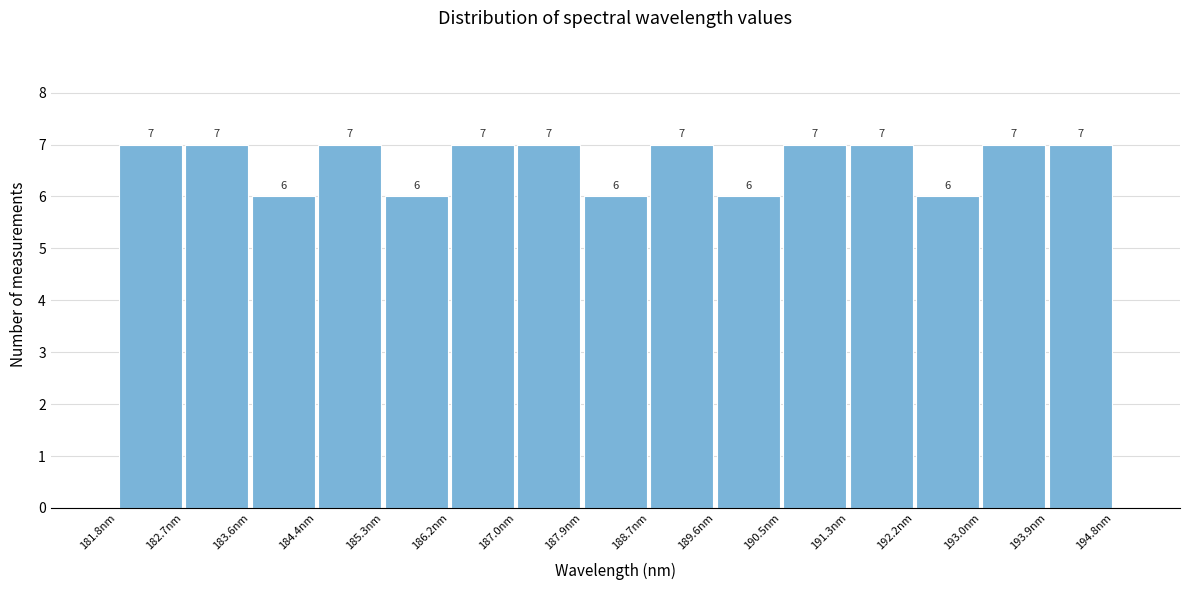

Reading left to right, transcribe this chart: for each bar, give the range it covers on the x-axis and its height. The bar edges are not printed on the chart, so give them approximately, as read against the axis.

181.8 to 182.7: 7
182.7 to 183.6: 7
183.6 to 184.4: 6
184.4 to 185.3: 7
185.3 to 186.2: 6
186.2 to 187.0: 7
187.0 to 187.9: 7
187.9 to 188.7: 6
188.7 to 189.6: 7
189.6 to 190.5: 6
190.5 to 191.3: 7
191.3 to 192.2: 7
192.2 to 193.0: 6
193.0 to 193.9: 7
193.9 to 194.8: 7